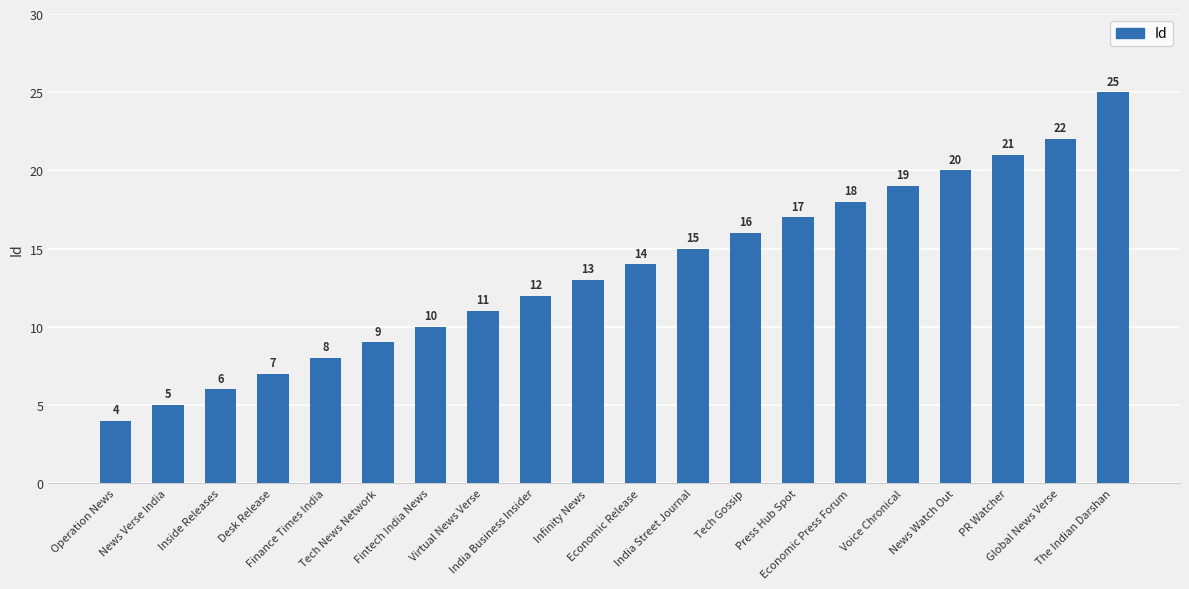

Rank the categories by value from lowest to highest.

Operation News, News Verse India, Inside Releases, Desk Release, Finance Times India, Tech News Network, Fintech India News, Virtual News Verse, India Business Insider, Infinity News, Economic Release, India Street Journal, Tech Gossip, Press Hub Spot, Economic Press Forum, Voice Chronical, News Watch Out, PR Watcher, Global News Verse, The Indian Darshan